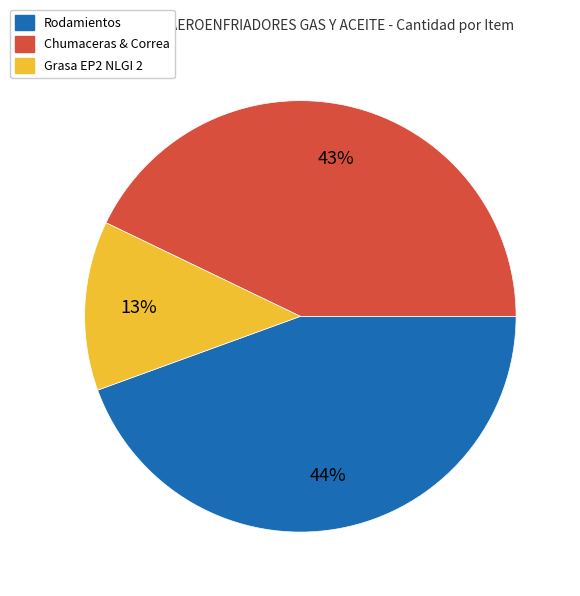

Is there any slice that represents more than half of the pie?

No